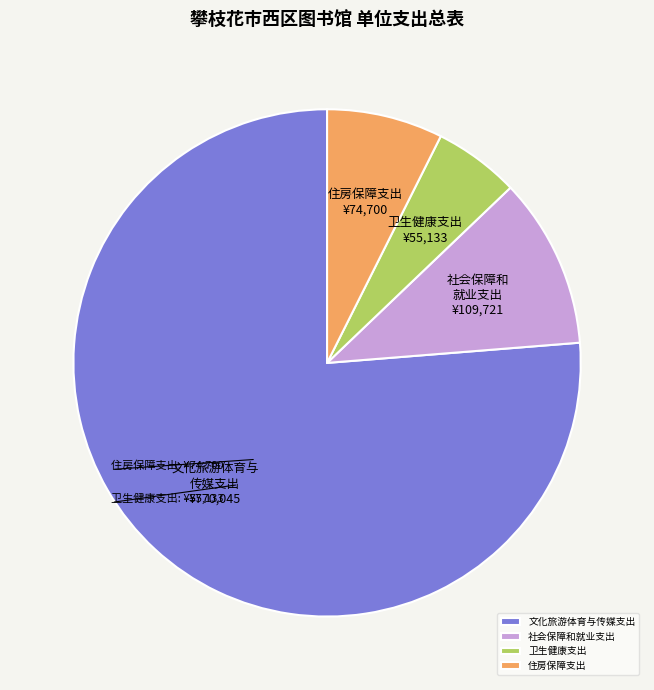

Is the sum of 社会保障和就业支出 and 卫生健康支出 greater than half?

No